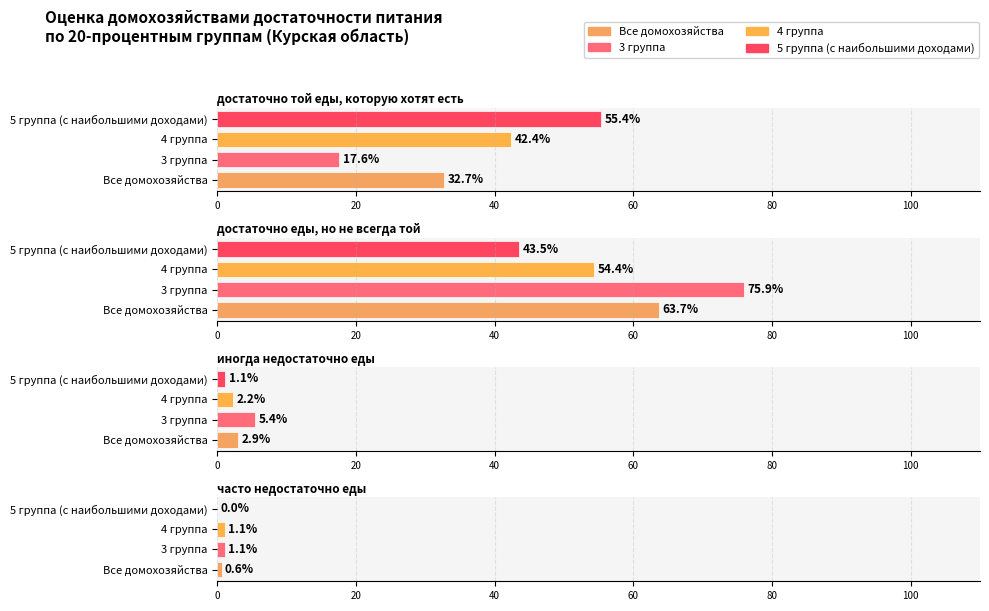

Reading left to right, extract all data points from this chart.

Все домохозяйства: 32.7	63.7	2.9	0.6
3 группа: 17.6	75.9	5.4	1.1
4 группа: 42.4	54.4	2.2	1.1
5 группа (с наибольшими доходами): 55.4	43.5	1.1	0.0